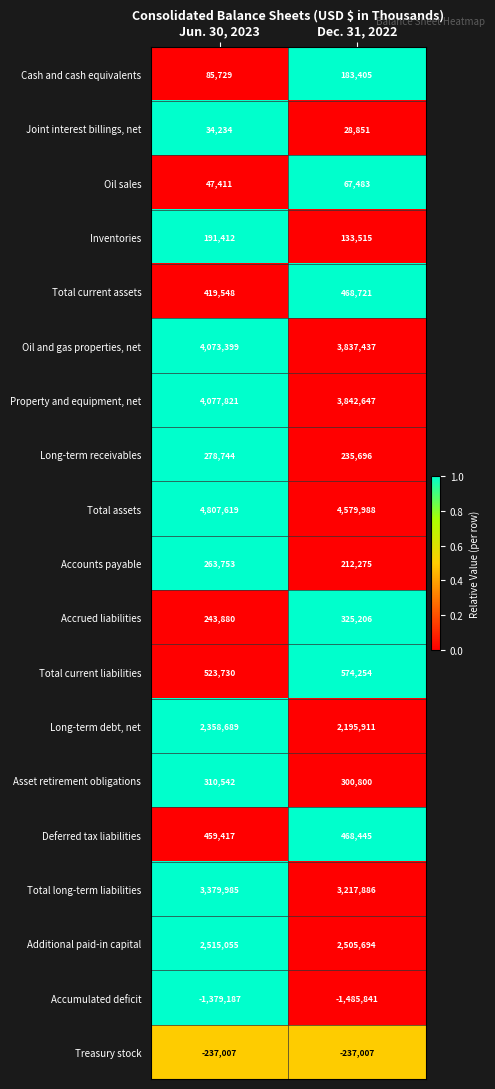

Where is Oil sales nearest to the value 57447?

Jun. 30, 2023